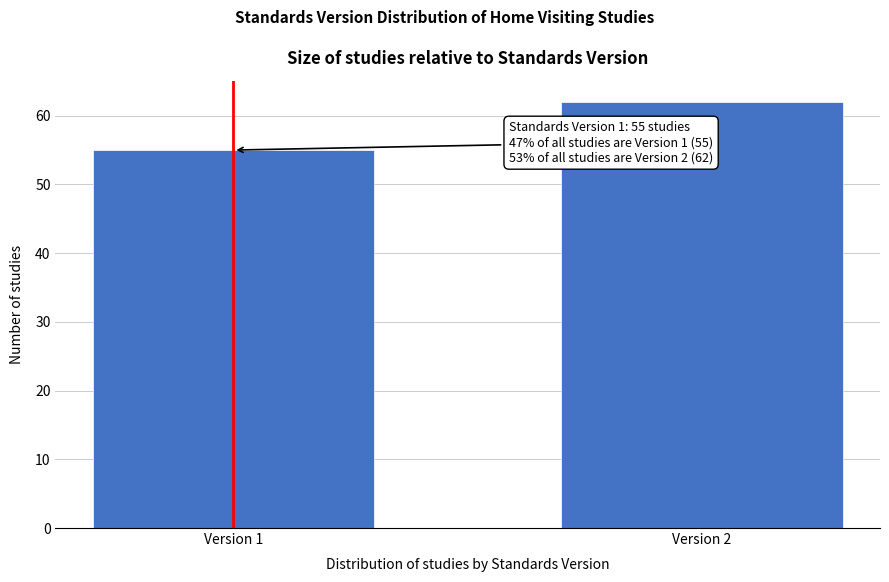

Reading left to right, list all the values displayed in this chart.

55	62